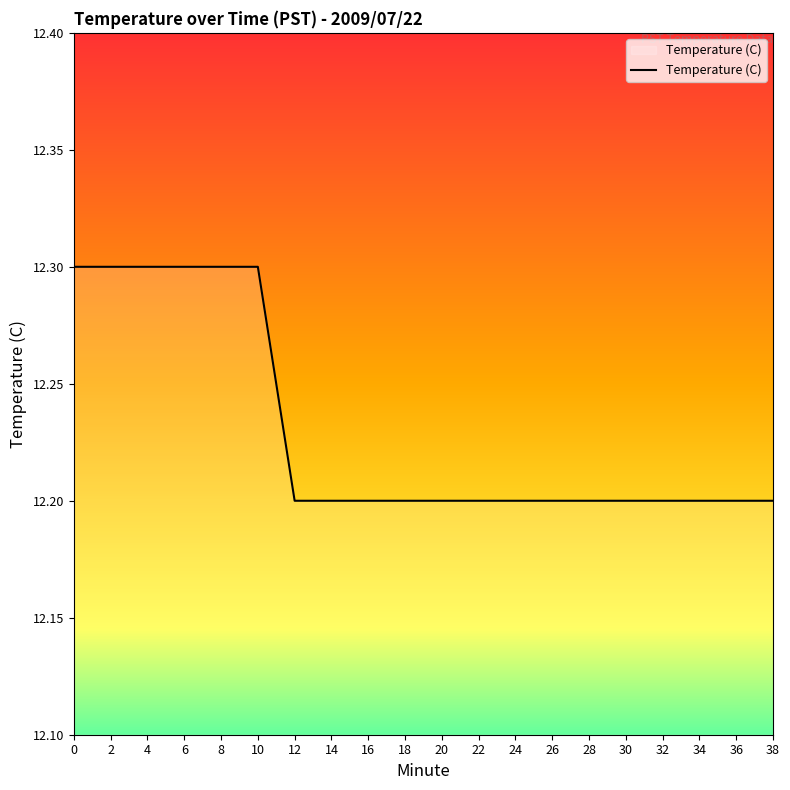

What is the maximum value shown in the chart?

12.3